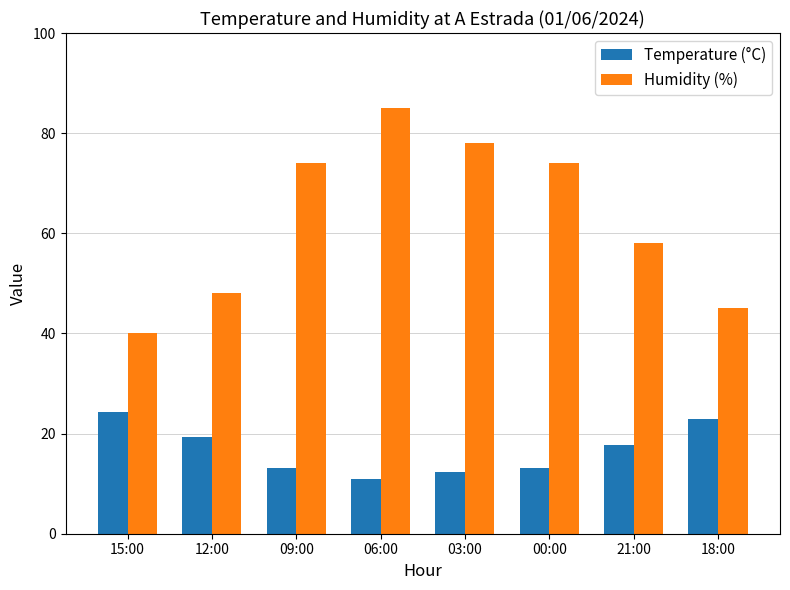

What is the difference between the maximum and minimum values in the Temperature (°C) series?

13.4